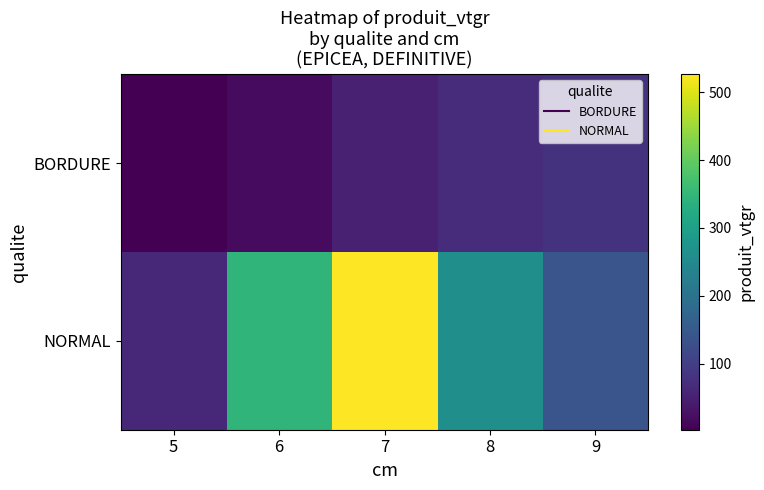

How many data points does each series have?

5